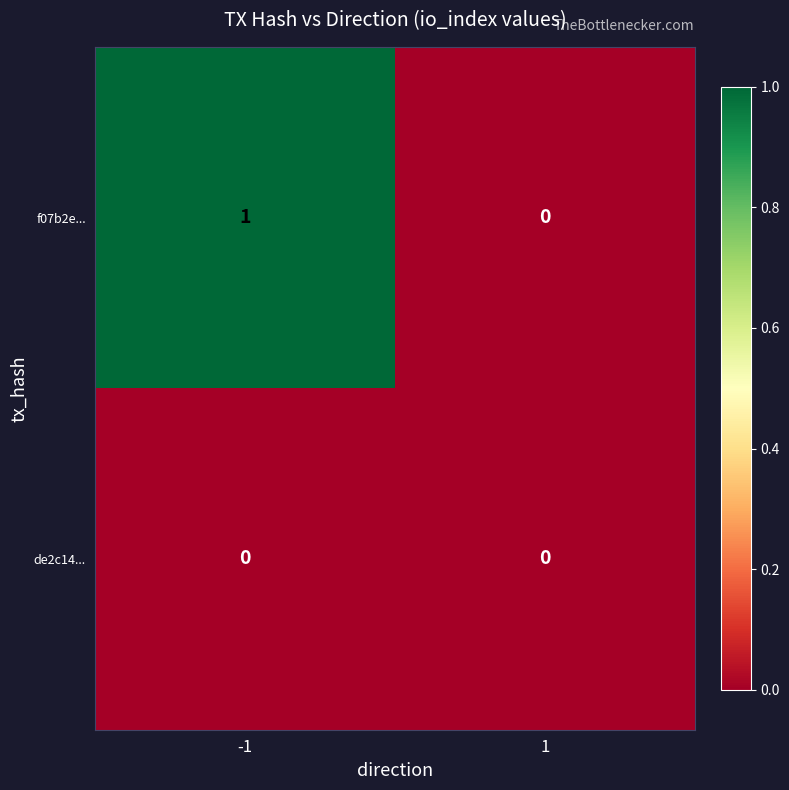

Which series has the widest spread of values?

f07b2e...